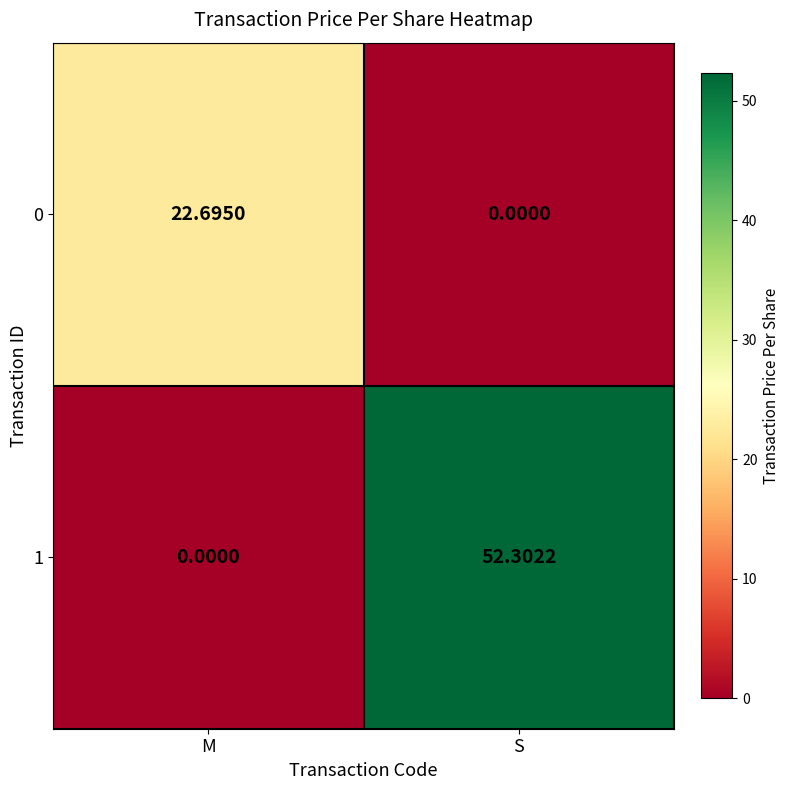

At which category is the sum across all series the highest?

S